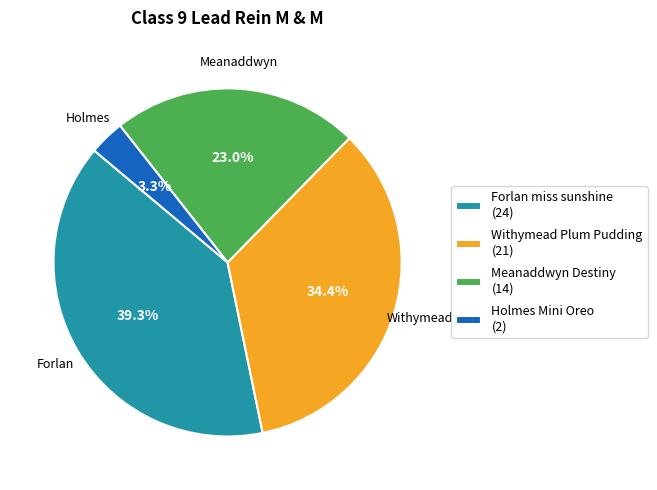

What percentage is NOT represented by Forlan miss sunshine?

60.7%